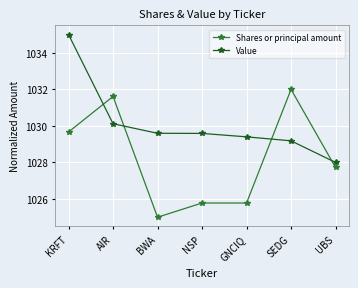

Is it true that Value equals 1029.6 at NSP?

True